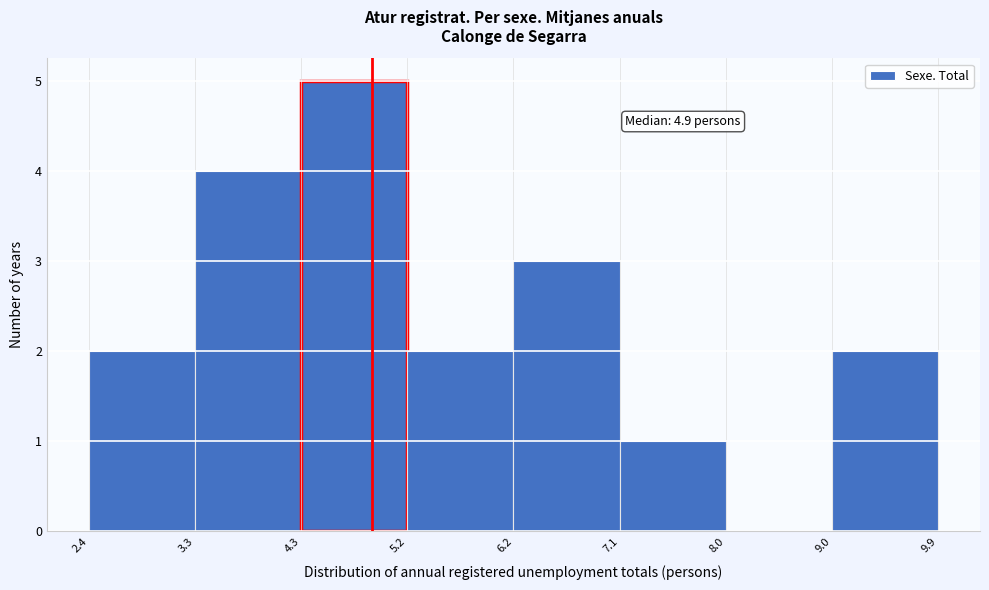

Over which range of the x-axis is the bar tallest?

4.3 to 5.2